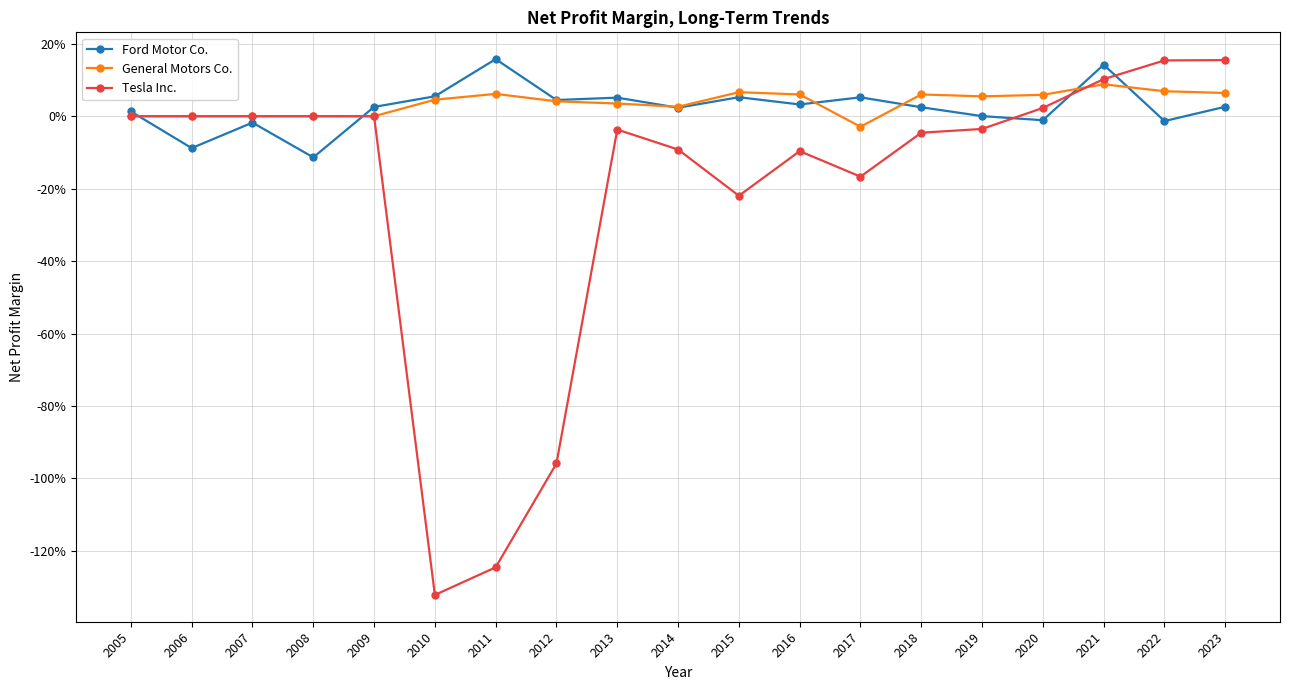

Does the chart have visible grid lines?

Yes